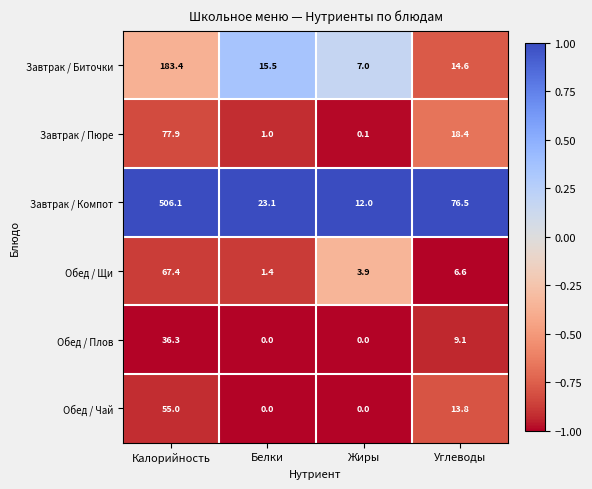

List the series in order of their peak value, highest first.

Завтрак / Компот, Завтрак / Биточки, Завтрак / Пюре, Обед / Щи, Обед / Чай, Обед / Плов